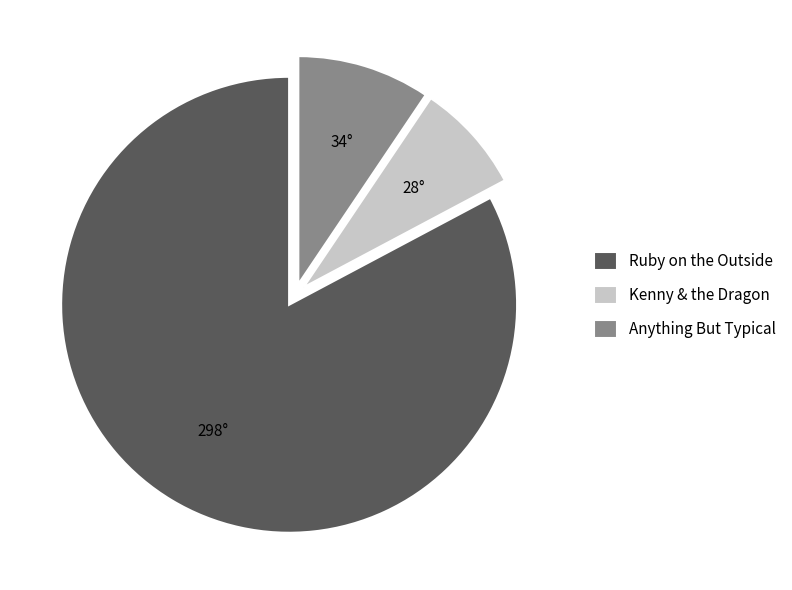

Between Anything But Typical and Ruby on the Outside, which is larger?

Ruby on the Outside